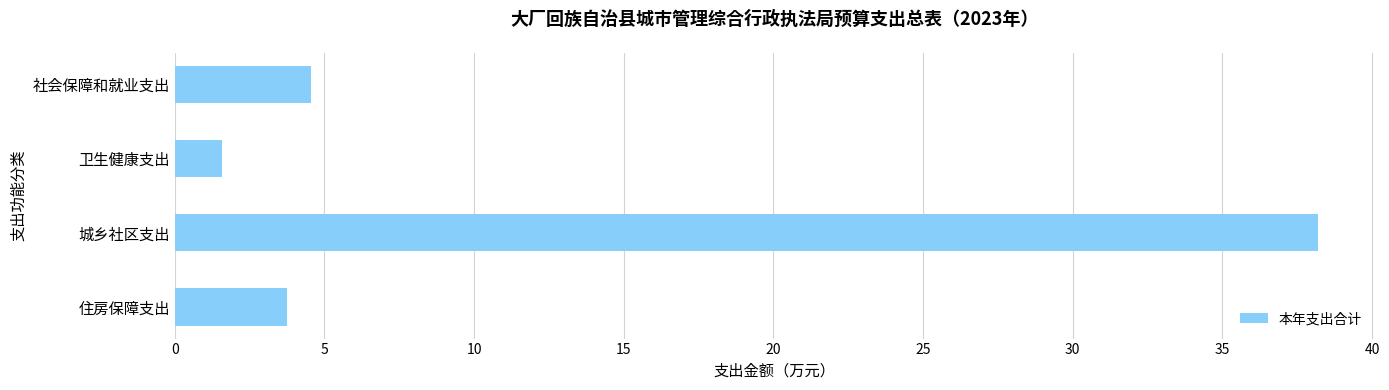

Which label corresponds to the largest value in the chart?

城乡社区支出